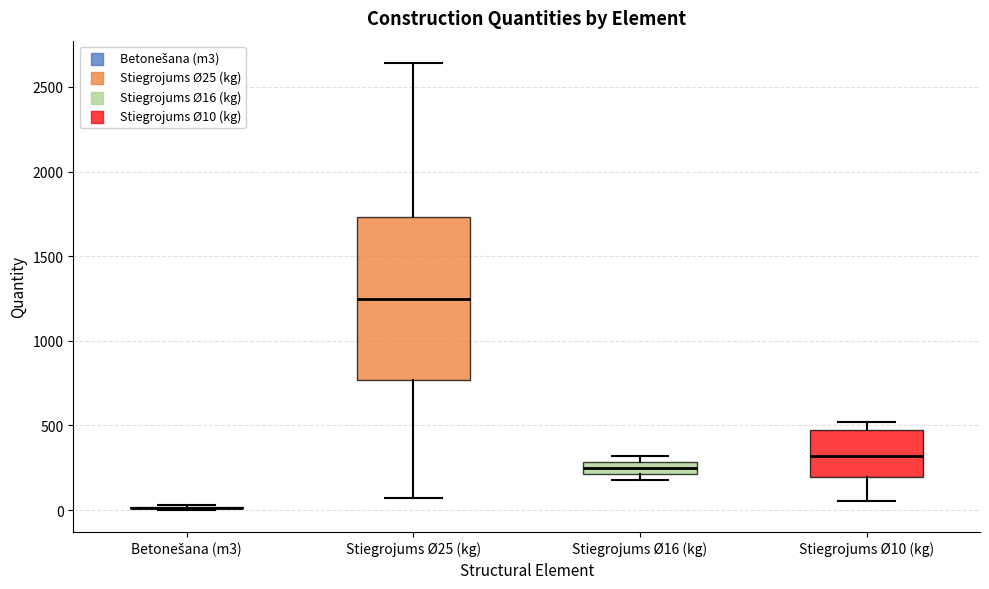

Comparing the boxes themselves (not the whiskers), which one is the tallest?

Stiegrojums Ø25 (kg)